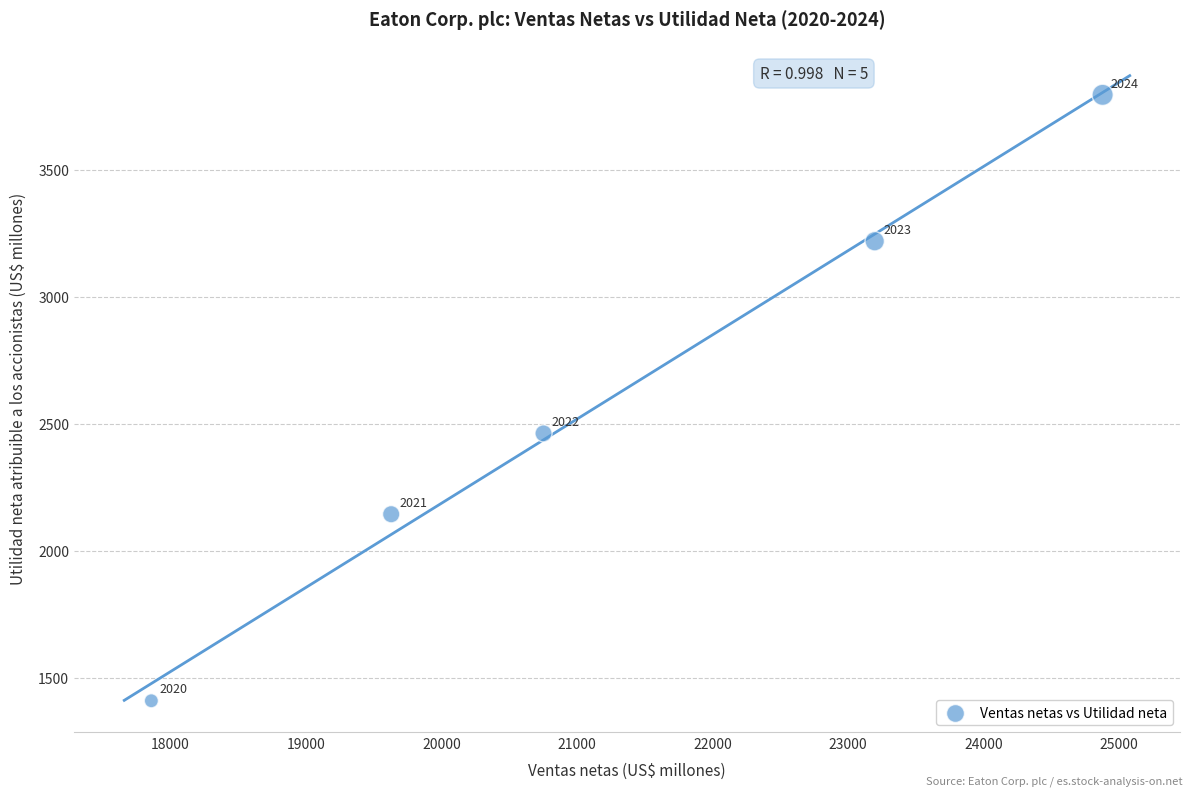

What is the range of X values (max minus min)?

7020